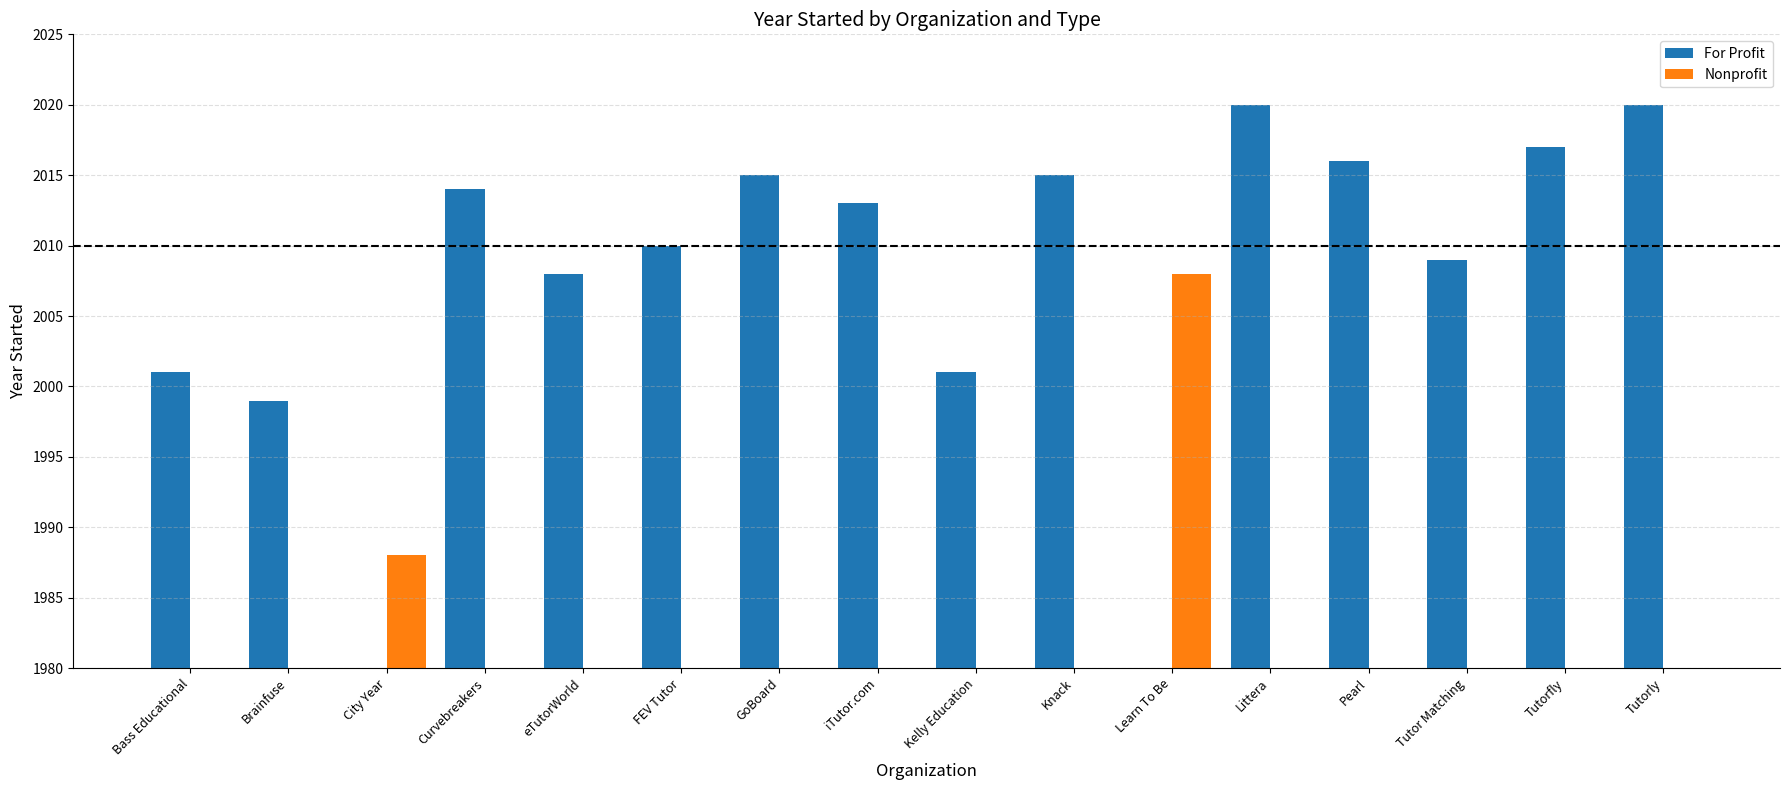

Reading right to left, extract all data points from this chart.

For Profit: 2020	2017	2009	2016	2020	0	2015	2001	2013	2015	2010	2008	2014	0	1999	2001
Nonprofit: 0	0	0	0	0	2008	0	0	0	0	0	0	0	1988	0	0